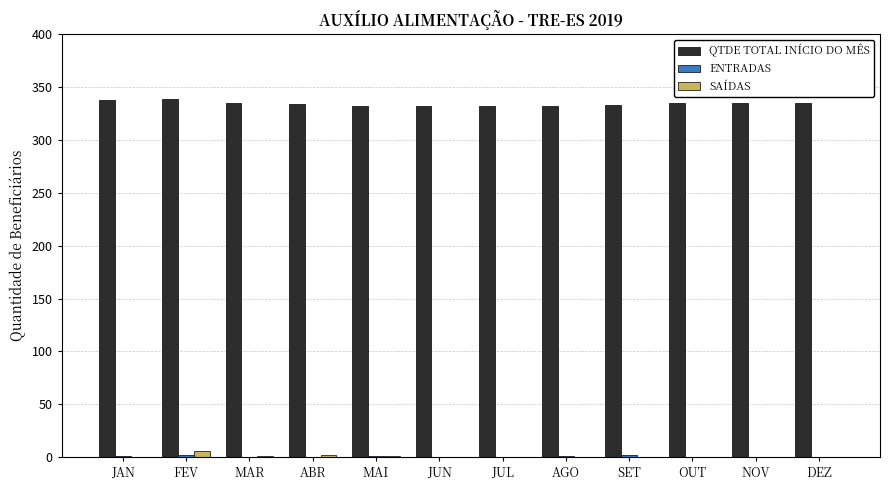

Is the value of QTDE TOTAL INÍCIO DO MÊS at OUT greater than the value of SAÍDAS at MAI?

Yes